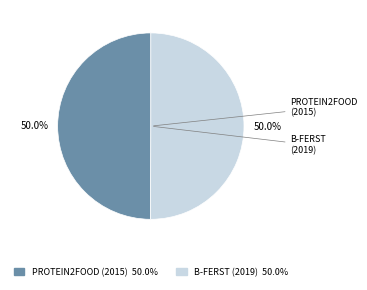

To the nearest percent, what is the combined percentage of PROTEIN2FOOD (2015) and B-FERST (2019)?

100%